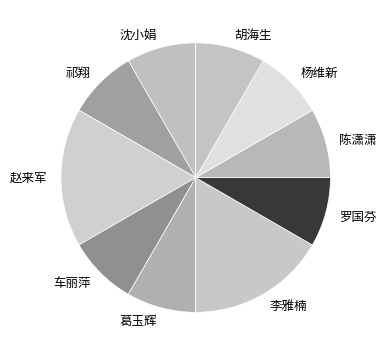

Approximately how many times larger is the value at 沈小娟 compared to 葛玉辉?

1.0